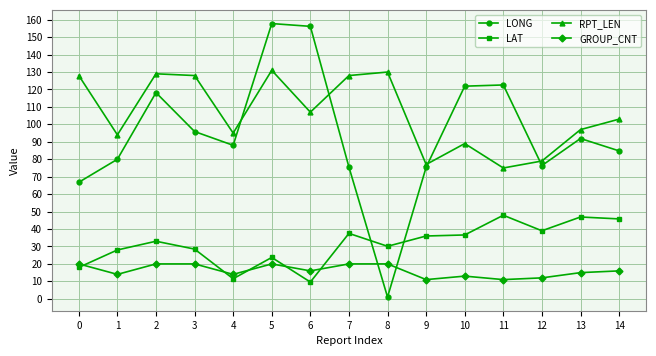

Which series ends up on top after the final intersection of LAT and LONG?

LONG